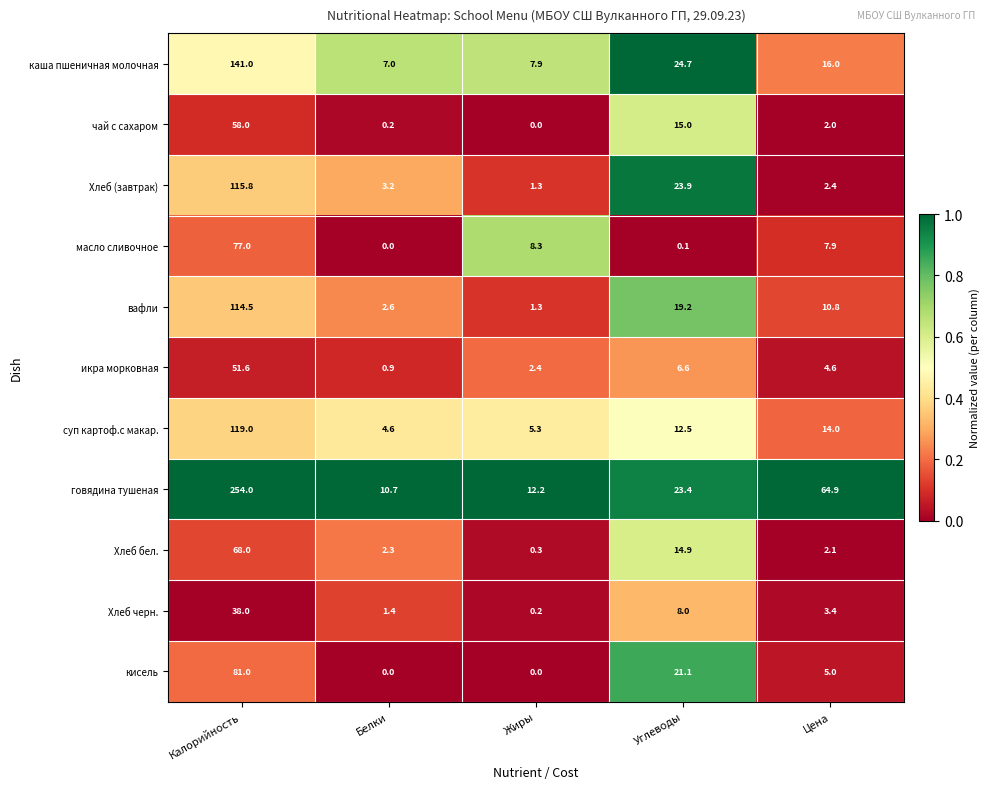

Which label corresponds to the largest value in the chart?

Калорийность